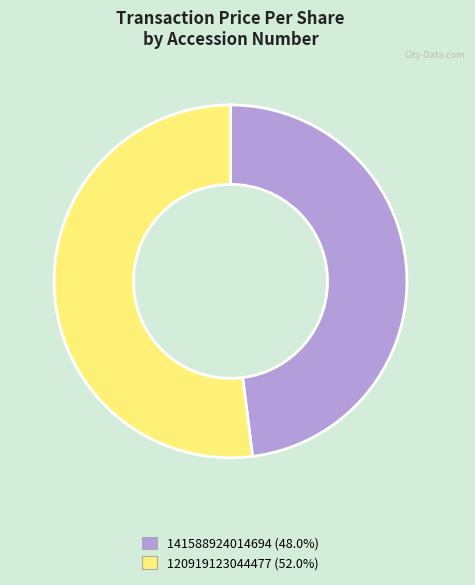

The 120919123044477 slice represents 62% of the pie. True or false?

False